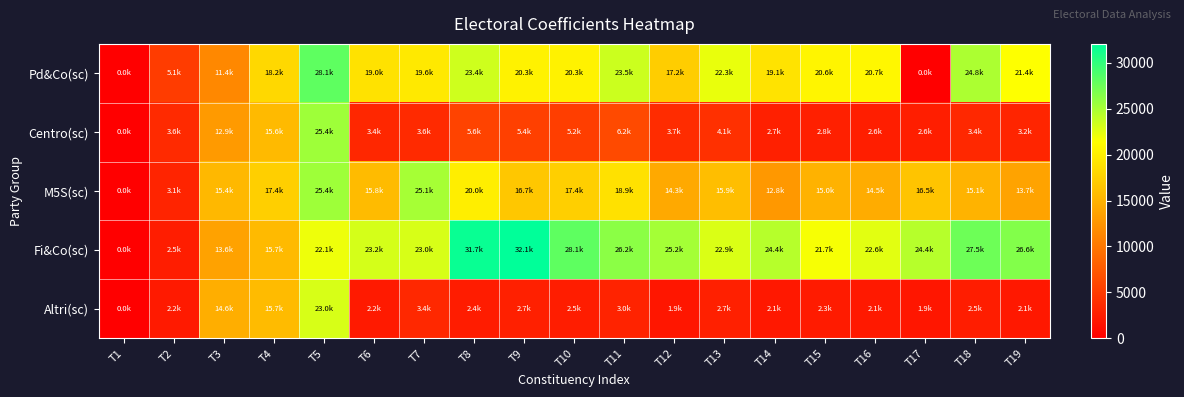

Rank the series at T17 from highest to lowest value.

Fi&Co(sc), M5S(sc), Centro(sc), Altri(sc), Pd&Co(sc)